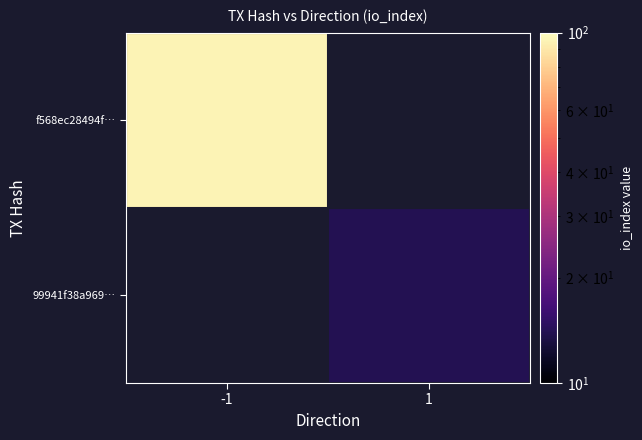

Rank the categories by f568ec28494f… value from highest to lowest.

-1, 1